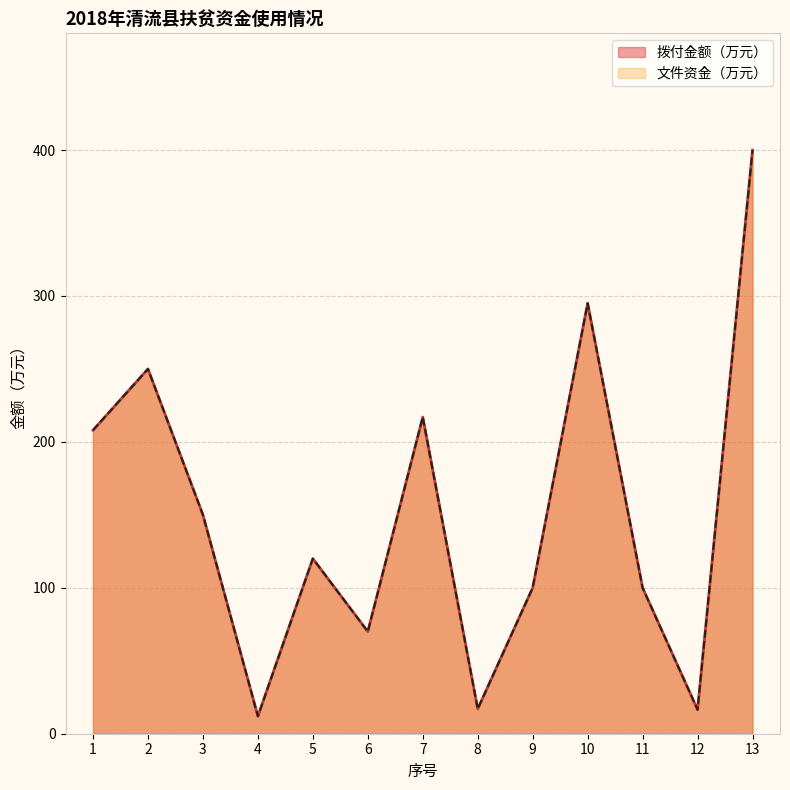

What is the value of the 拨付金额（万元） point at the 2nd from the left?

250.0